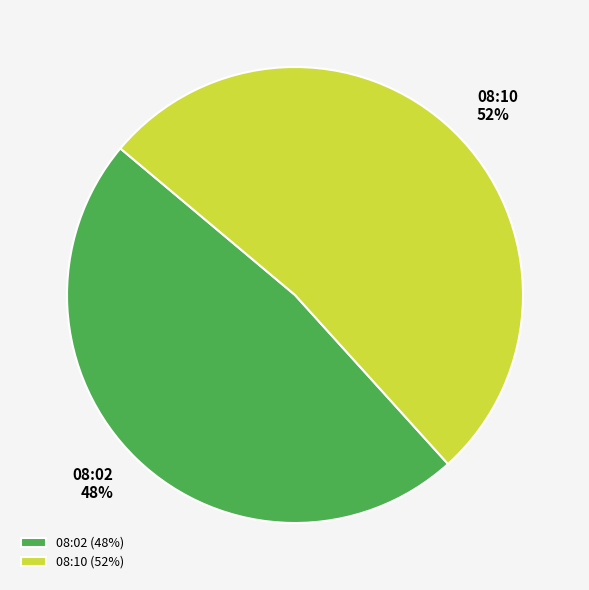

Approximately how many times larger is the value at 08:10 (52%) compared to 08:02 (48%)?

1.1